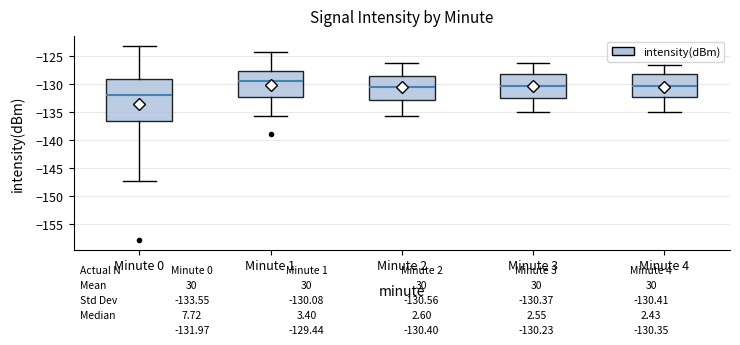

Which box's median line is the lowest?

Minute 0